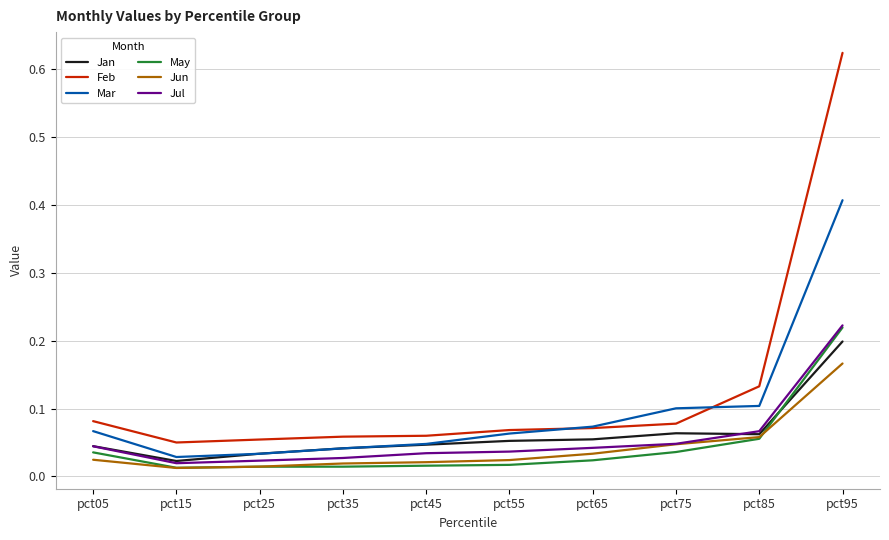

True or false: Mar and Feb intersect in this chart.

True